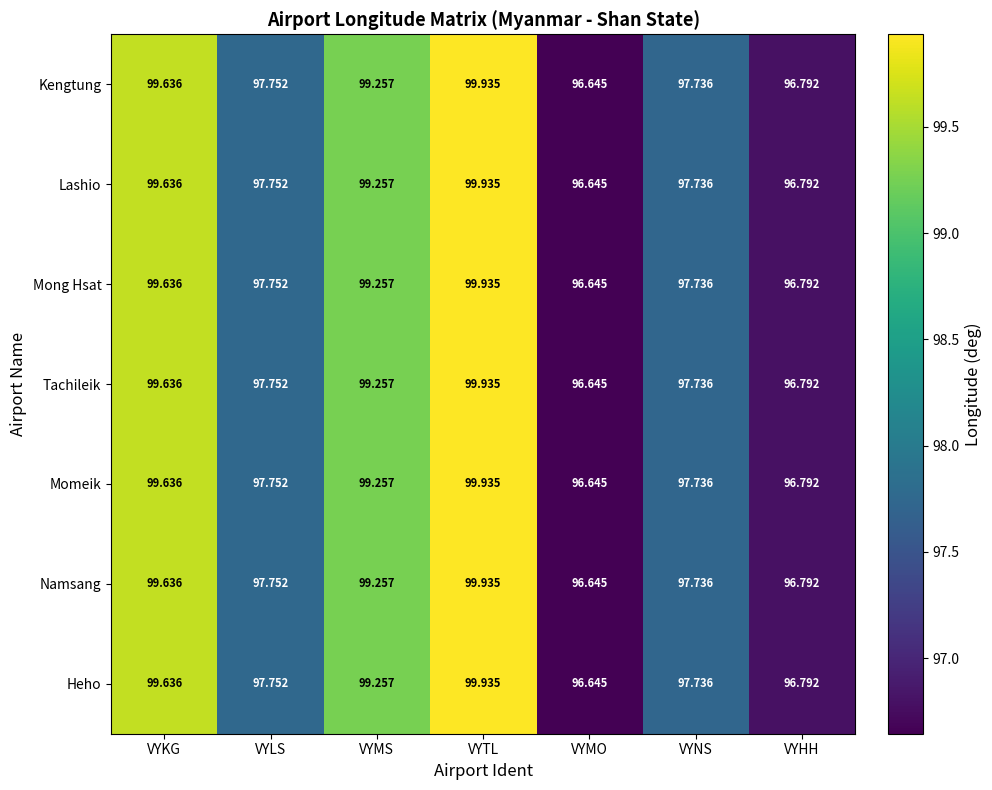

List the labels in order of Mong Hsat value, largest first.

VYTL, VYKG, VYMS, VYLS, VYNS, VYHH, VYMO